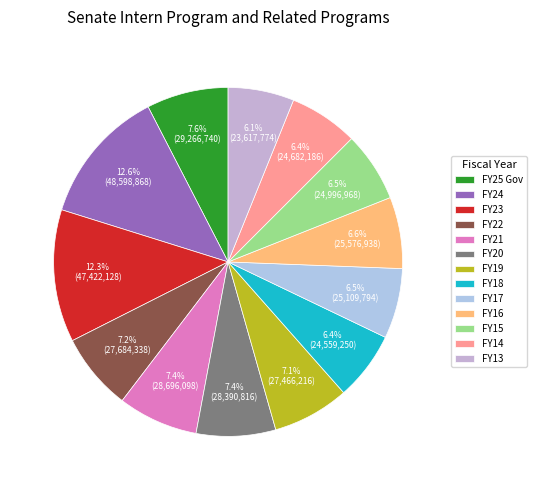

Which slice is the smallest?

FY13